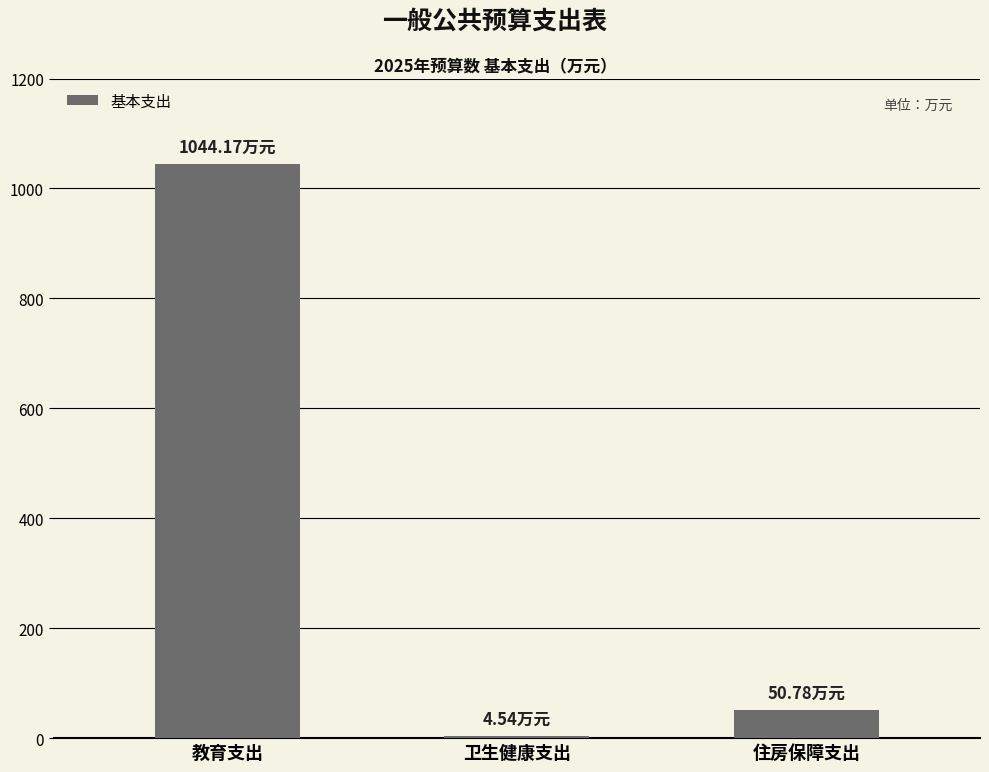

Count the number of data series in this chart.

1